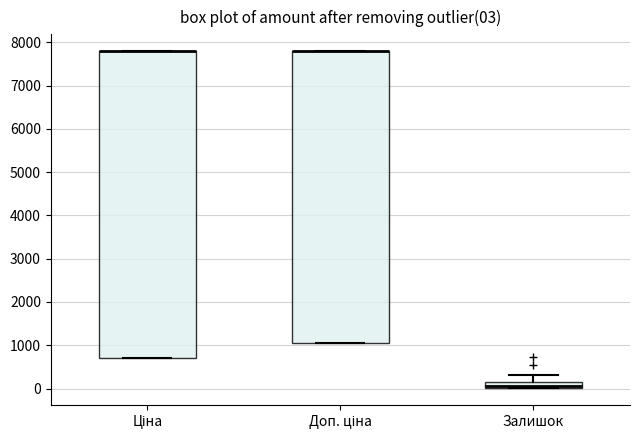

Which box is the tallest, from its lower edge to its upper edge?

Ціна